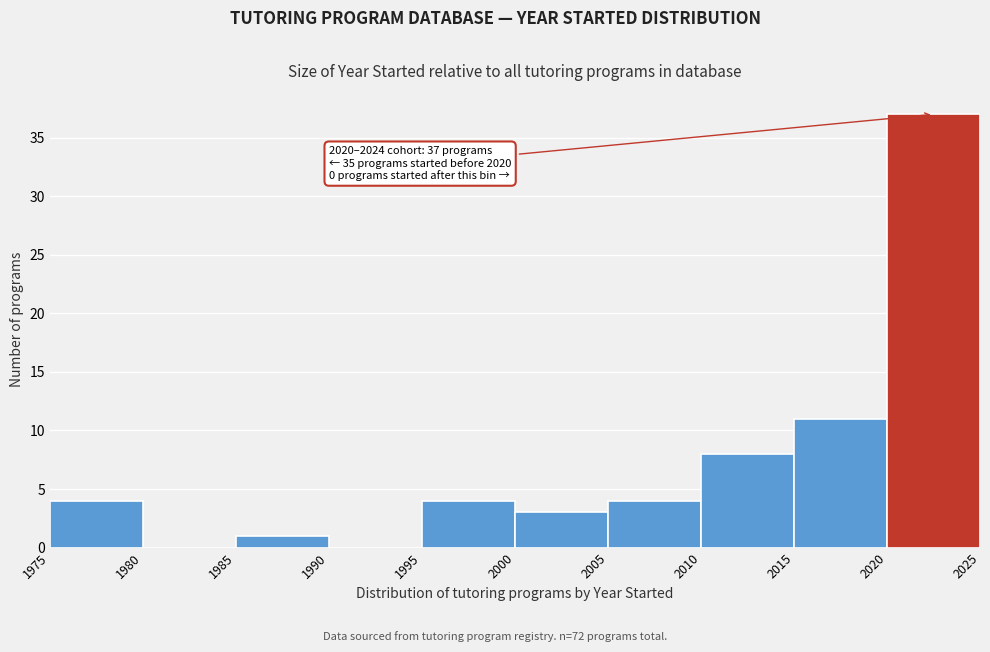

Over which range of the x-axis is the bar tallest?

2020 to 2025